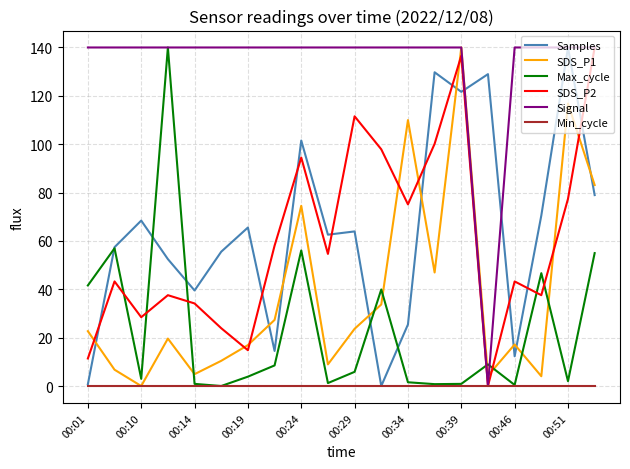

Which series has the largest total across all categories?

Signal